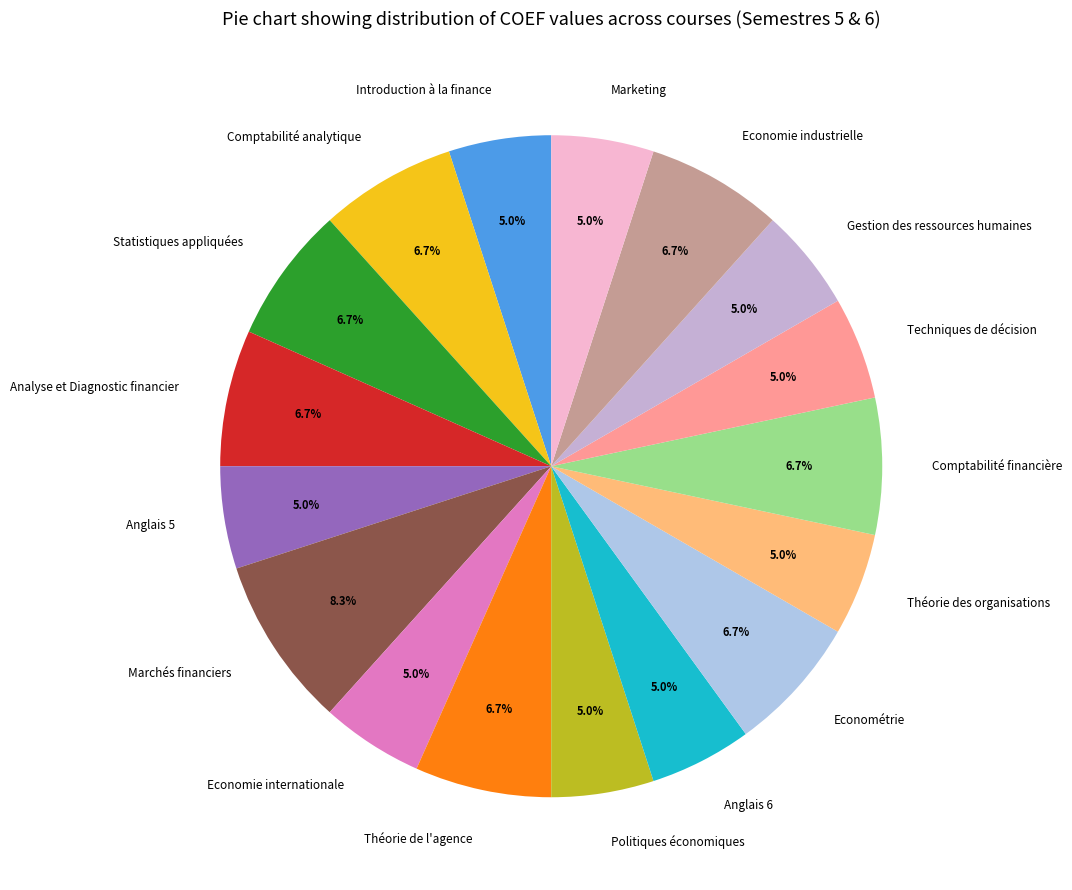

Does Théorie des organisations account for over 50% of the chart?

No